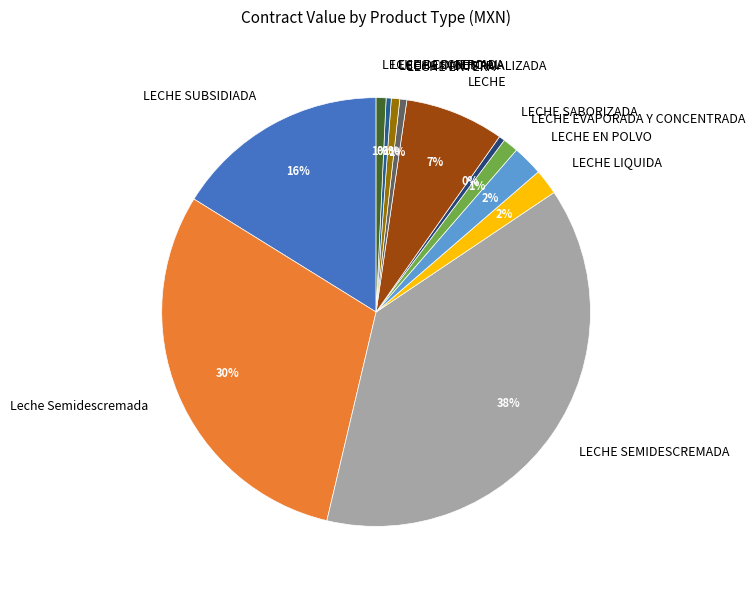

Which slice is the largest?

LECHE SEMIDESCREMADA